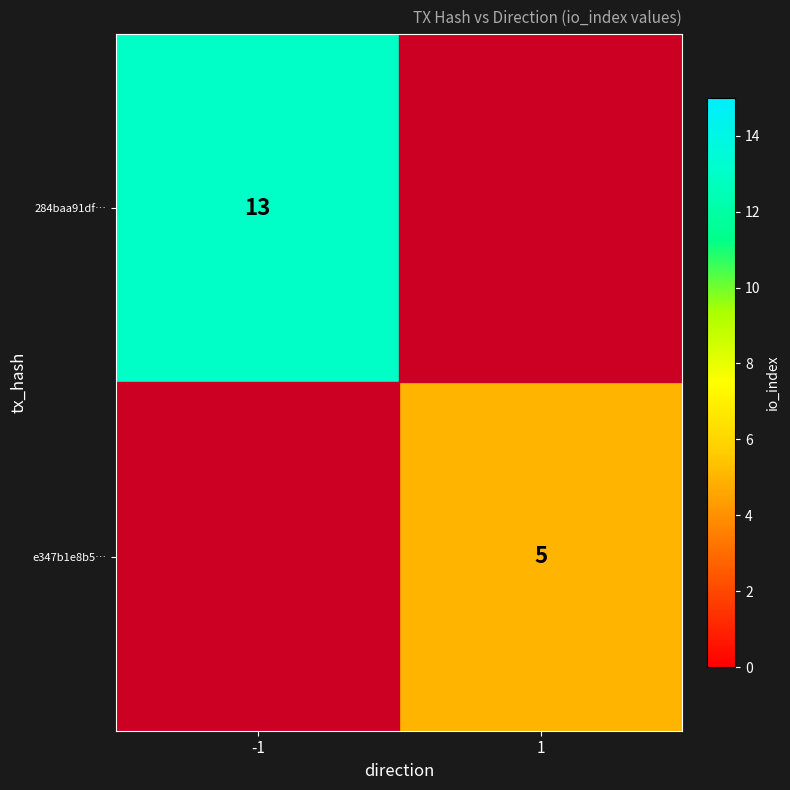

The e347b1e8b5… series shows 2 at 1. True or false?

False